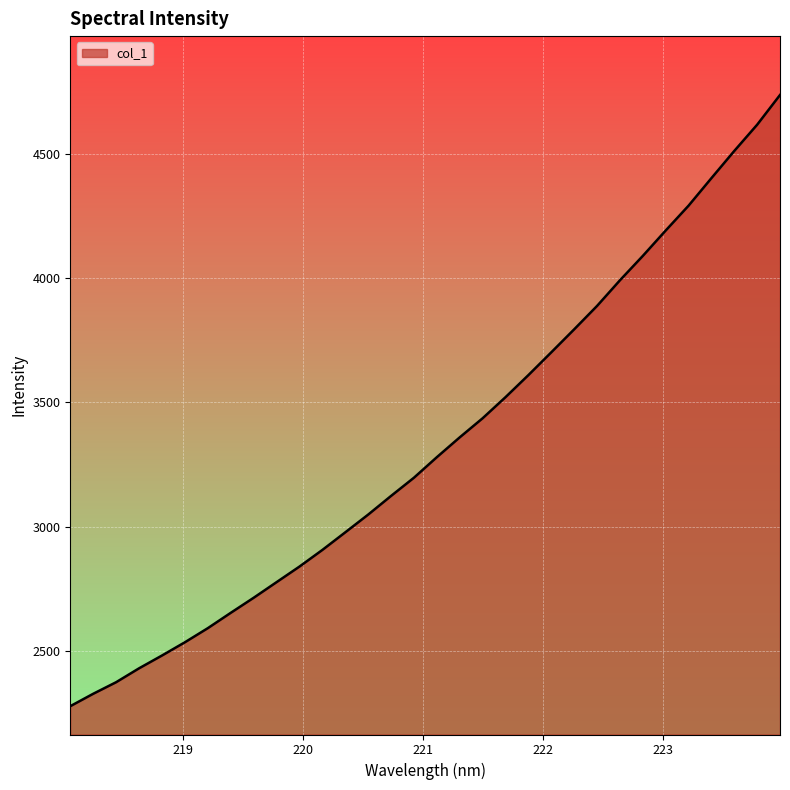

What is the greatest value displayed?

4735.4